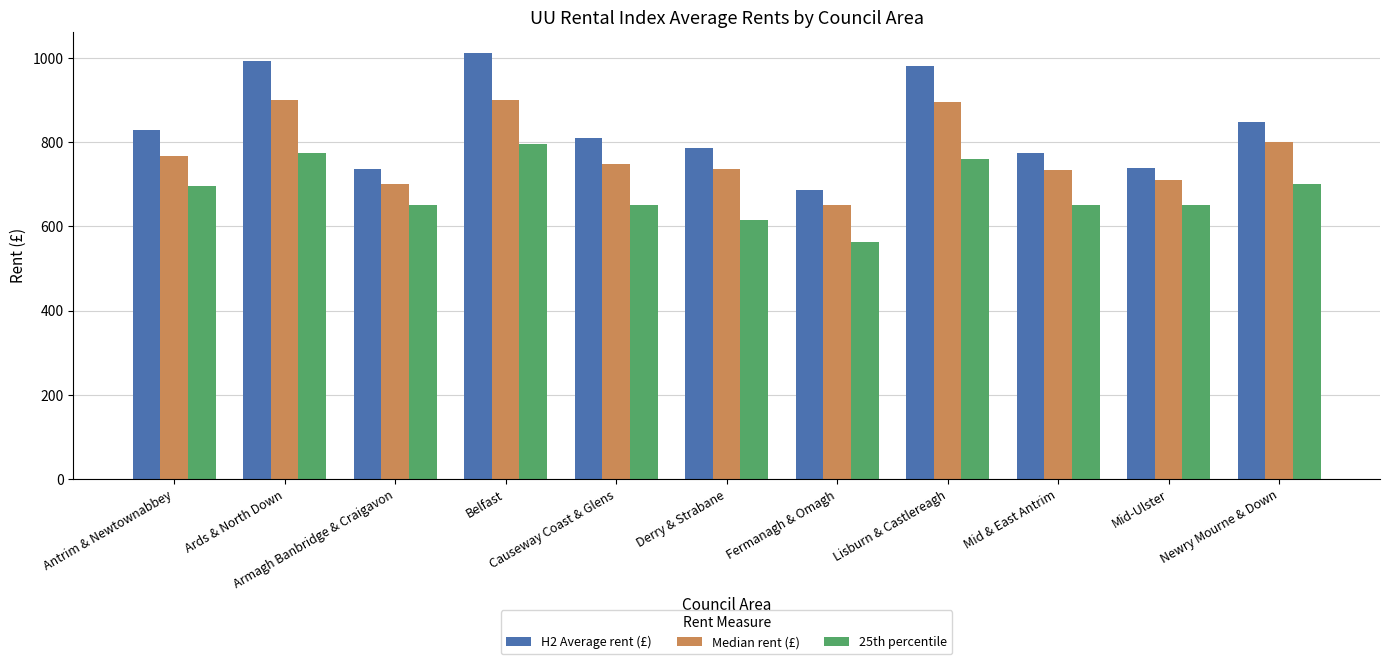

List the series in order of their peak value, highest first.

H2 Average rent (£), Median rent (£), 25th percentile